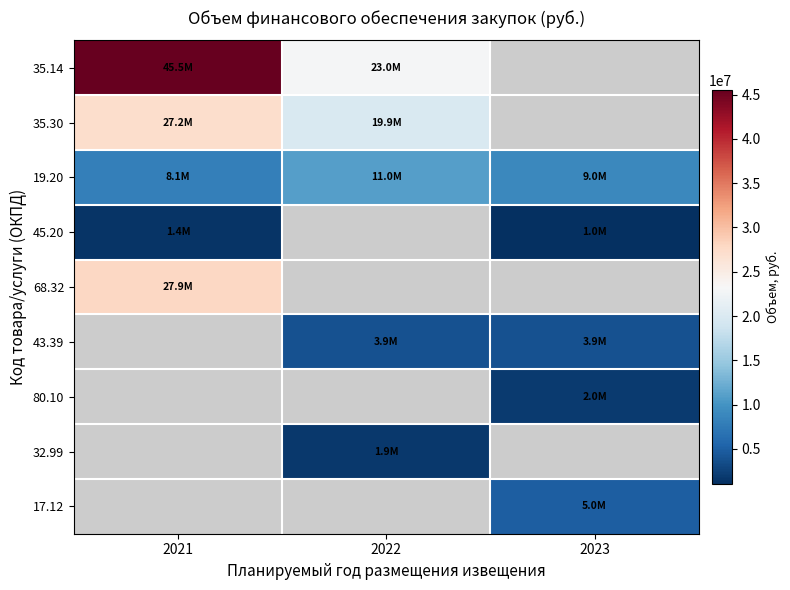

What is the maximum value shown in the chart?

45542865.0